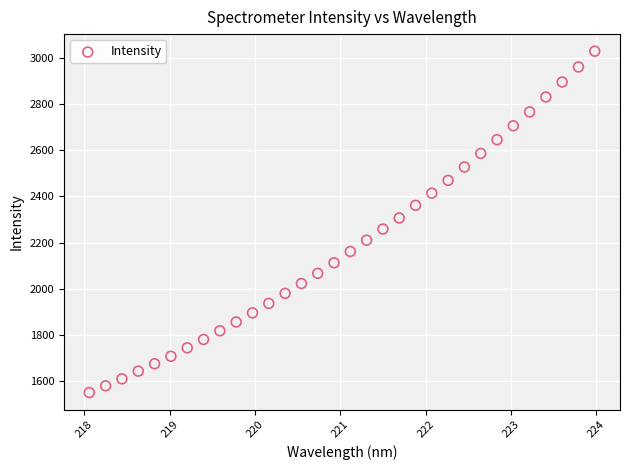

What is the range of Y values (max minus min)?

1482.3